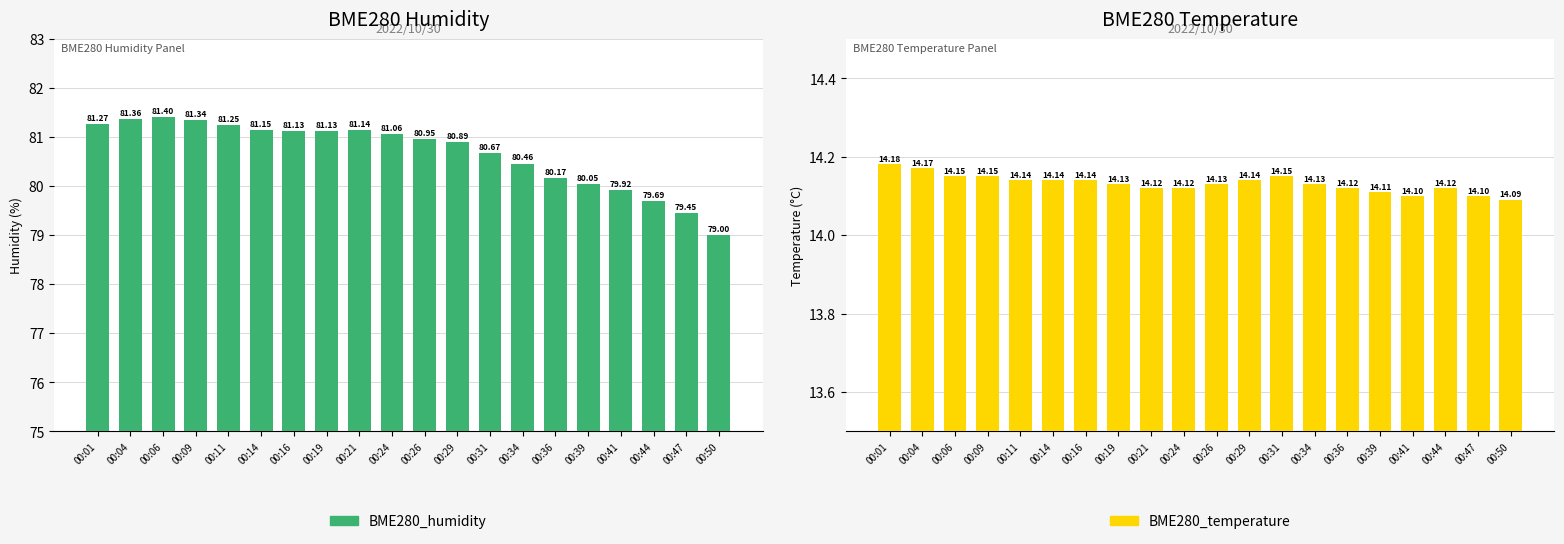

What is the sum of all BME280_temperature values?

282.6